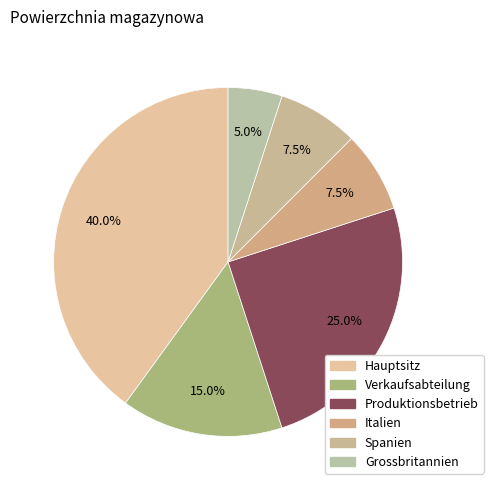

Rank the categories by value from highest to lowest.

Hauptsitz, Produktionsbetrieb, Verkaufsabteilung, Italien, Spanien, Grossbritannien